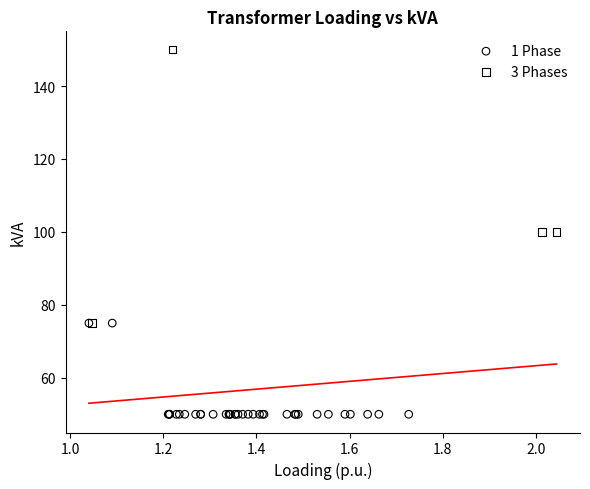

Which series has the largest Y range (max minus min)?

3 Phases